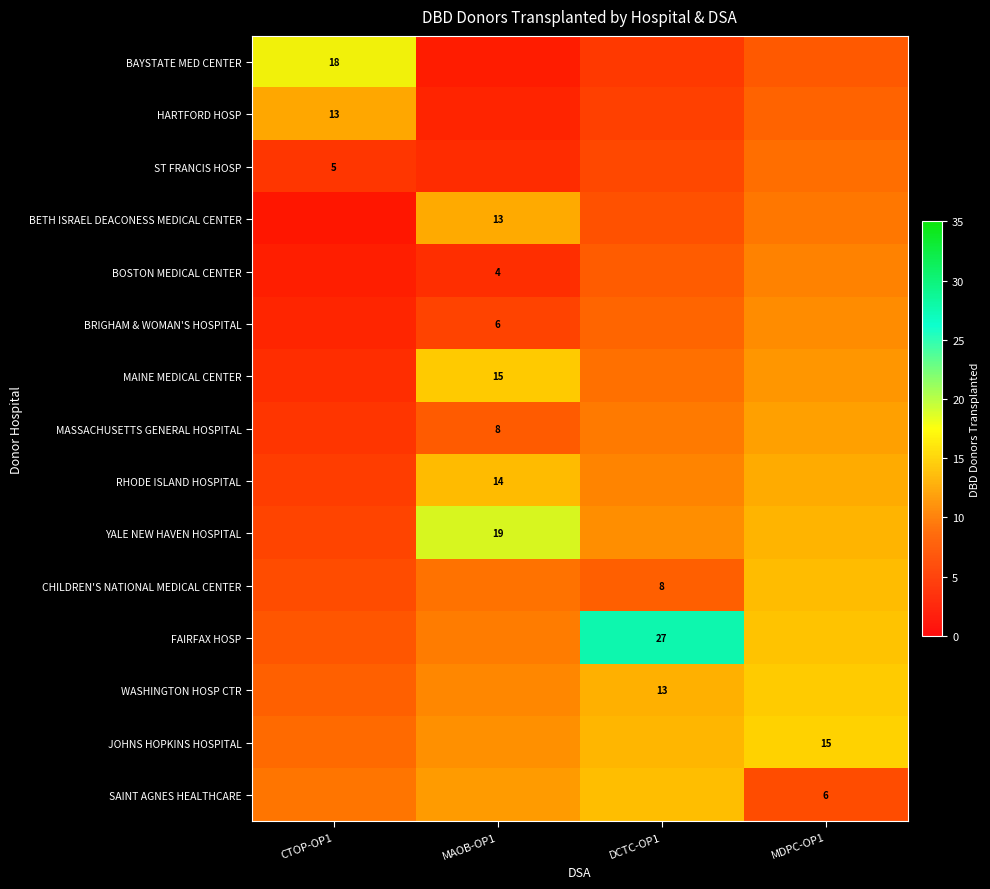

List the labels in order of WASHINGTON HOSP CTR value, smallest first.

CTOP-OP1, MAOB-OP1, MDPC-OP1, DCTC-OP1